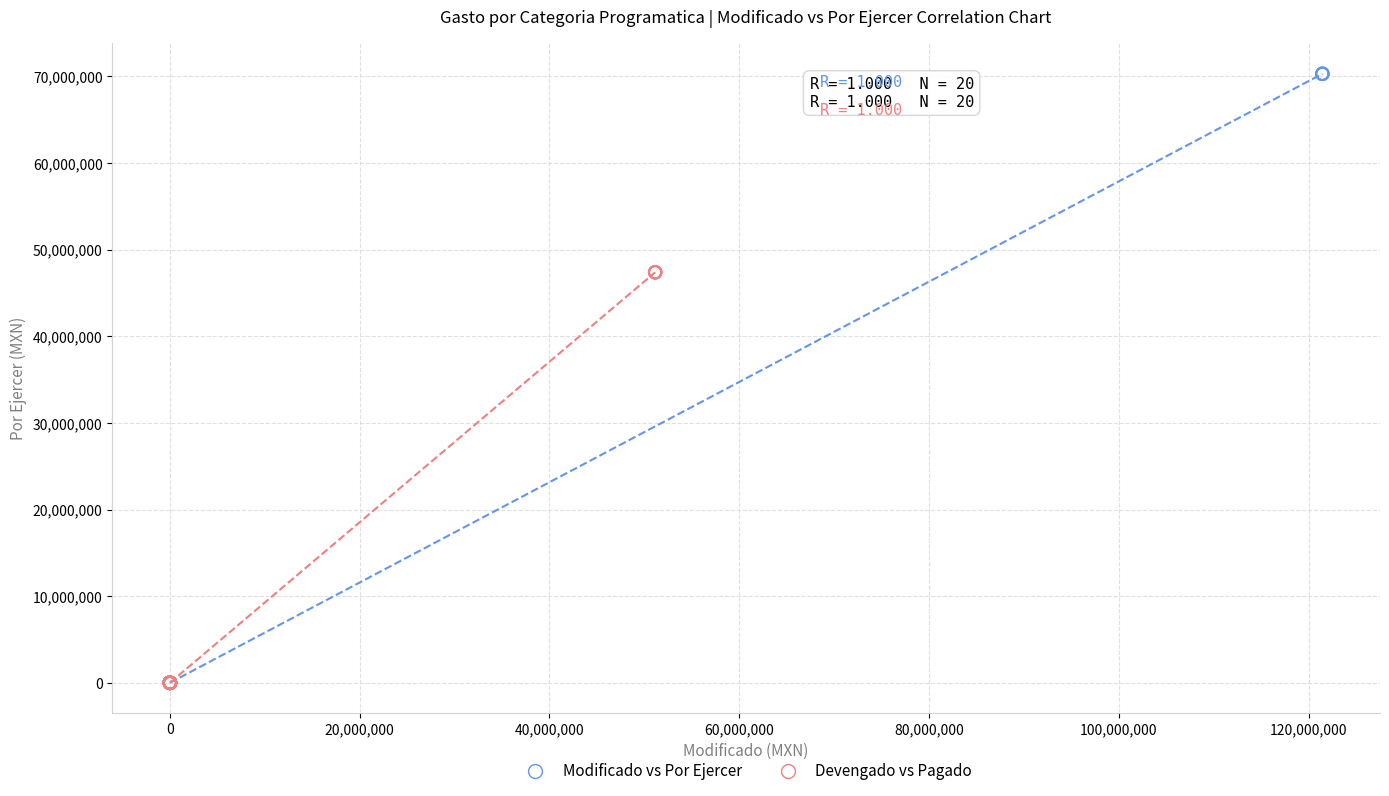

What are all the series names shown in the legend?

Modificado vs Por Ejercer, Devengado vs Pagado